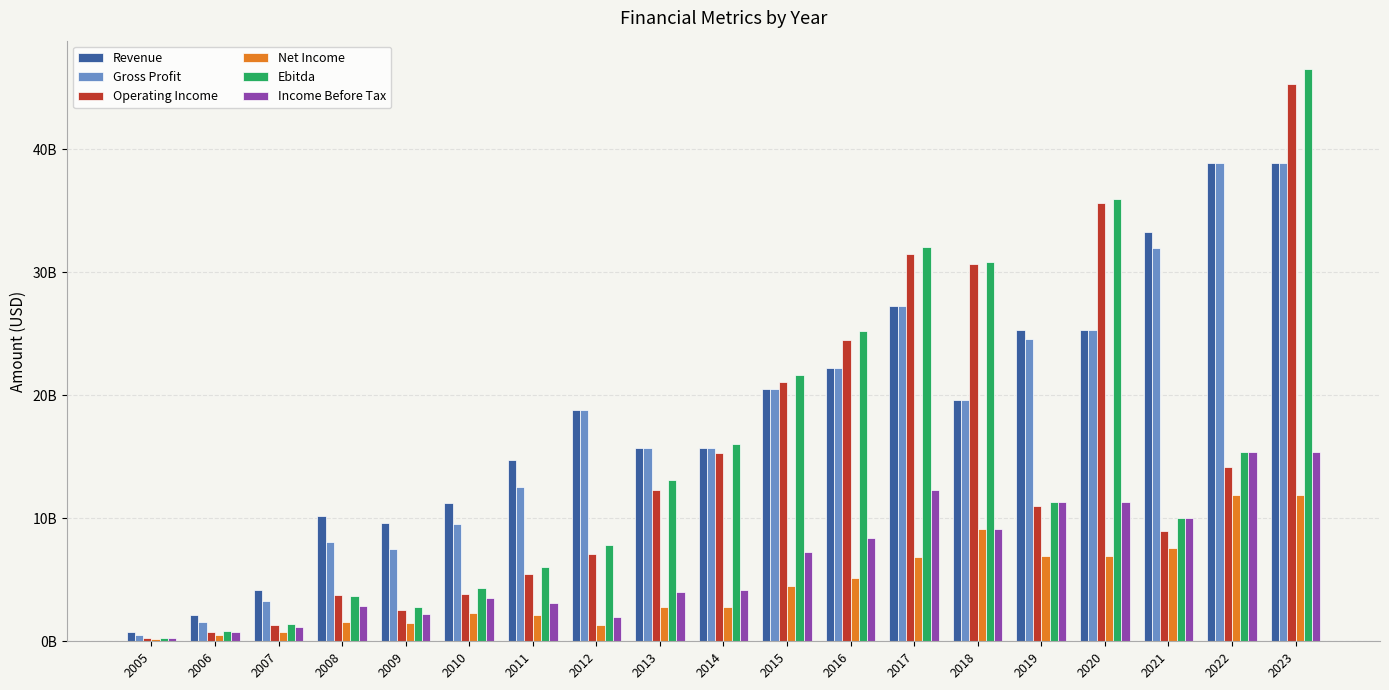

Does the chart contain any negative values?

No